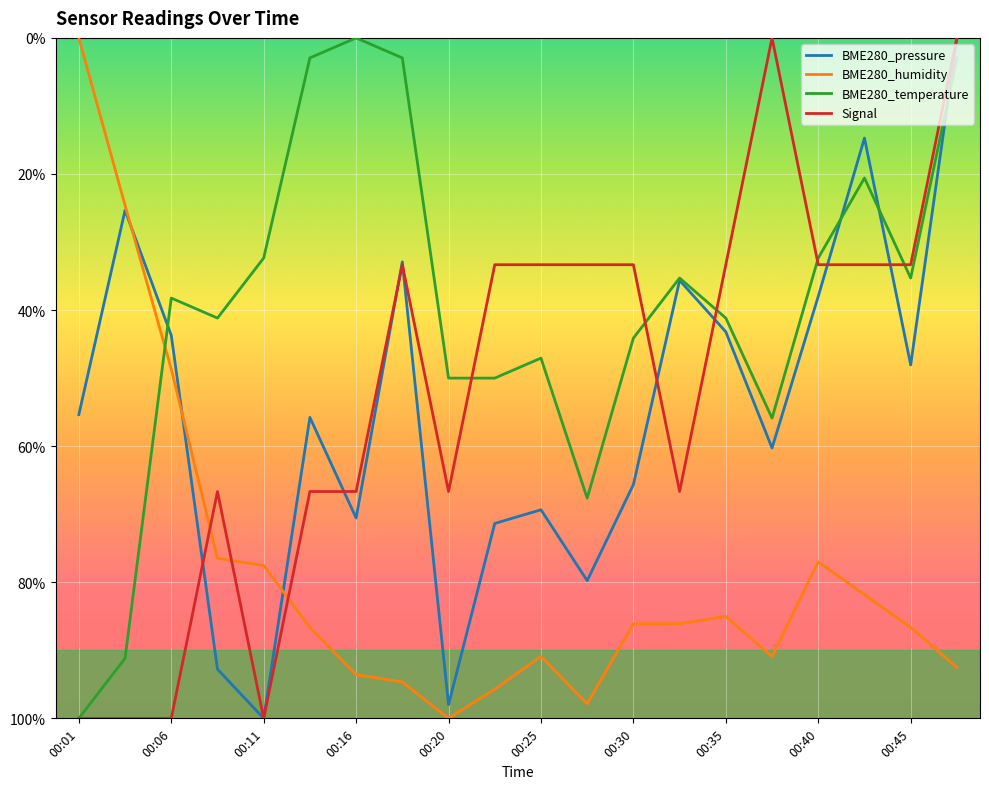

What is the value of the BME280_pressure point at the 9th from the left?

-99.2